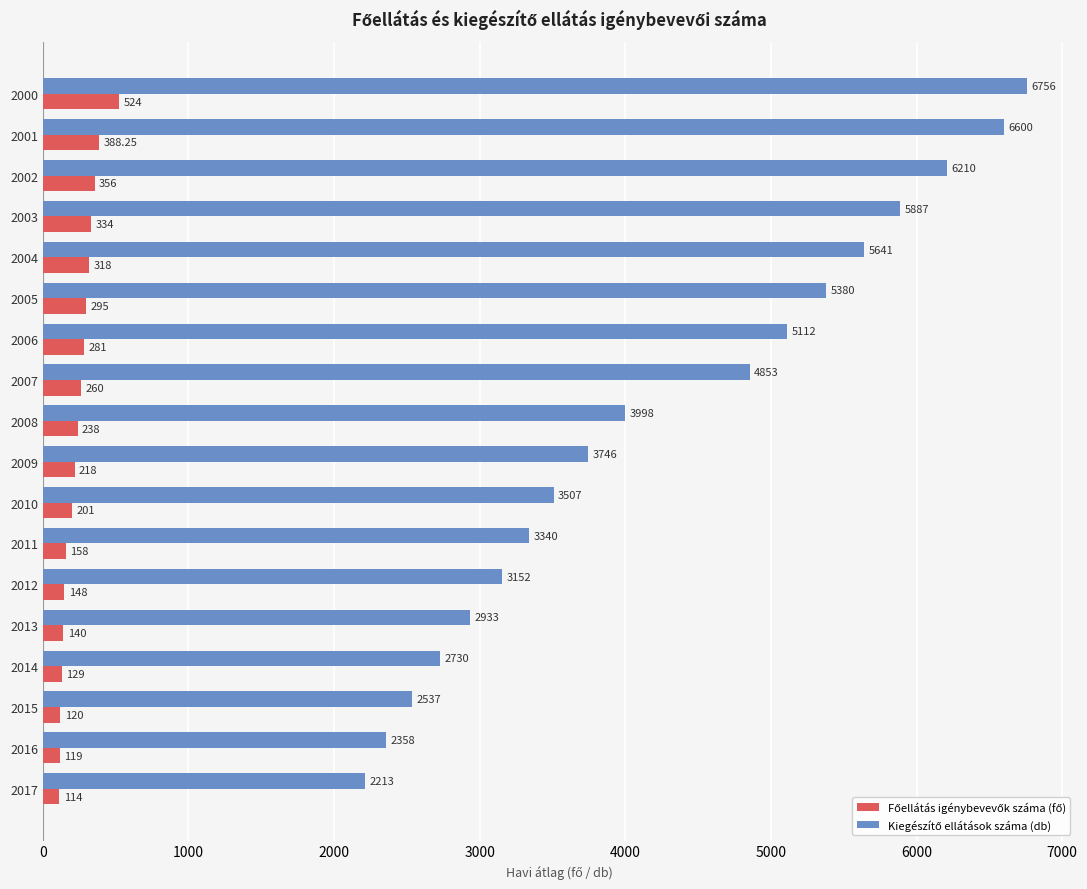

At which category is the sum across all series the highest?

2000